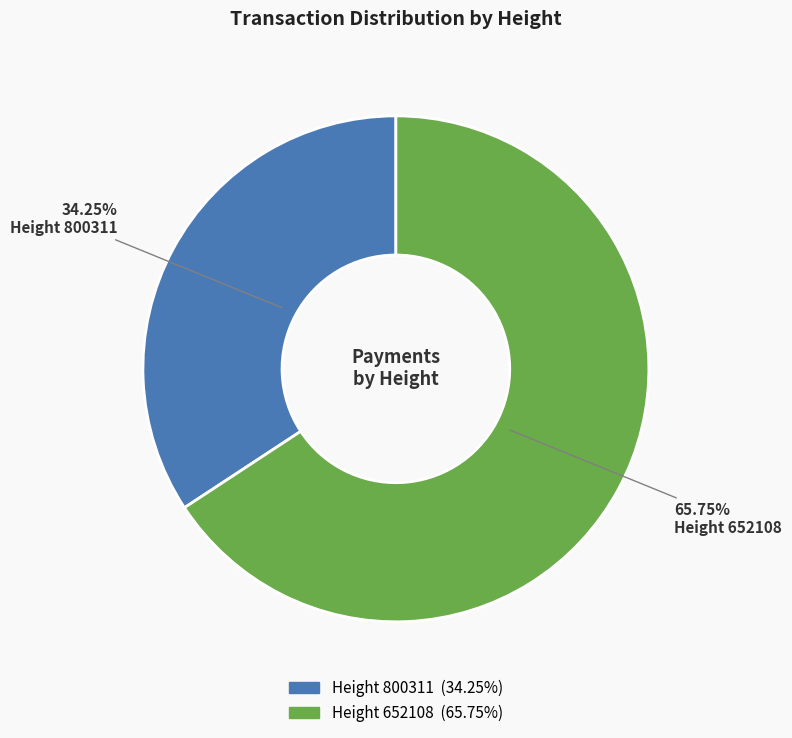

Which category has the biggest portion of the pie?

Height 652108